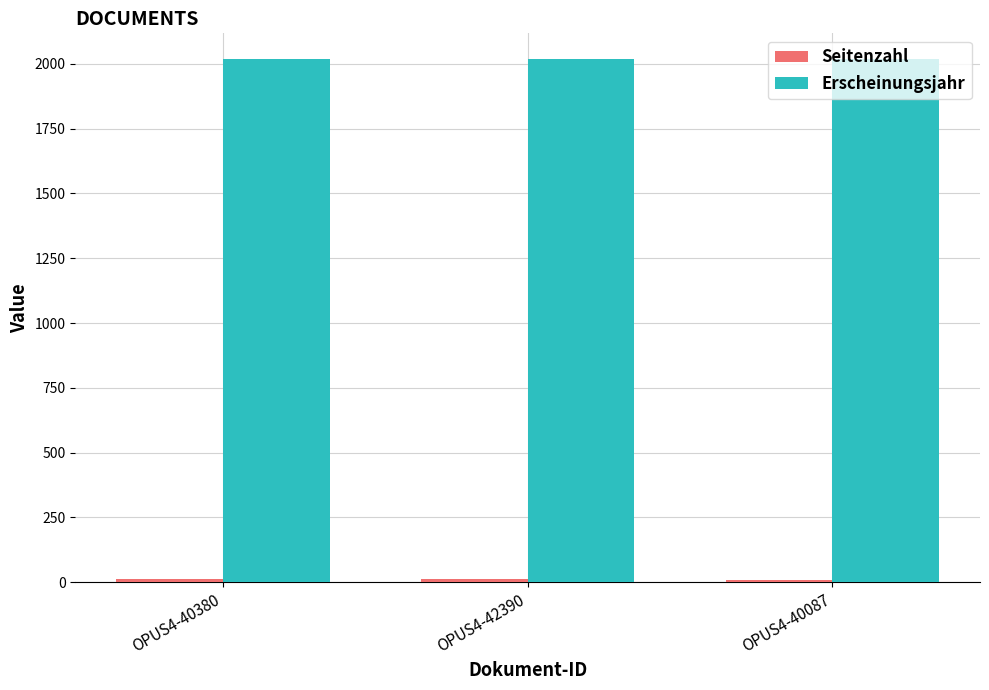

What is the difference between the highest and lowest values at OPUS4-42390?

2004